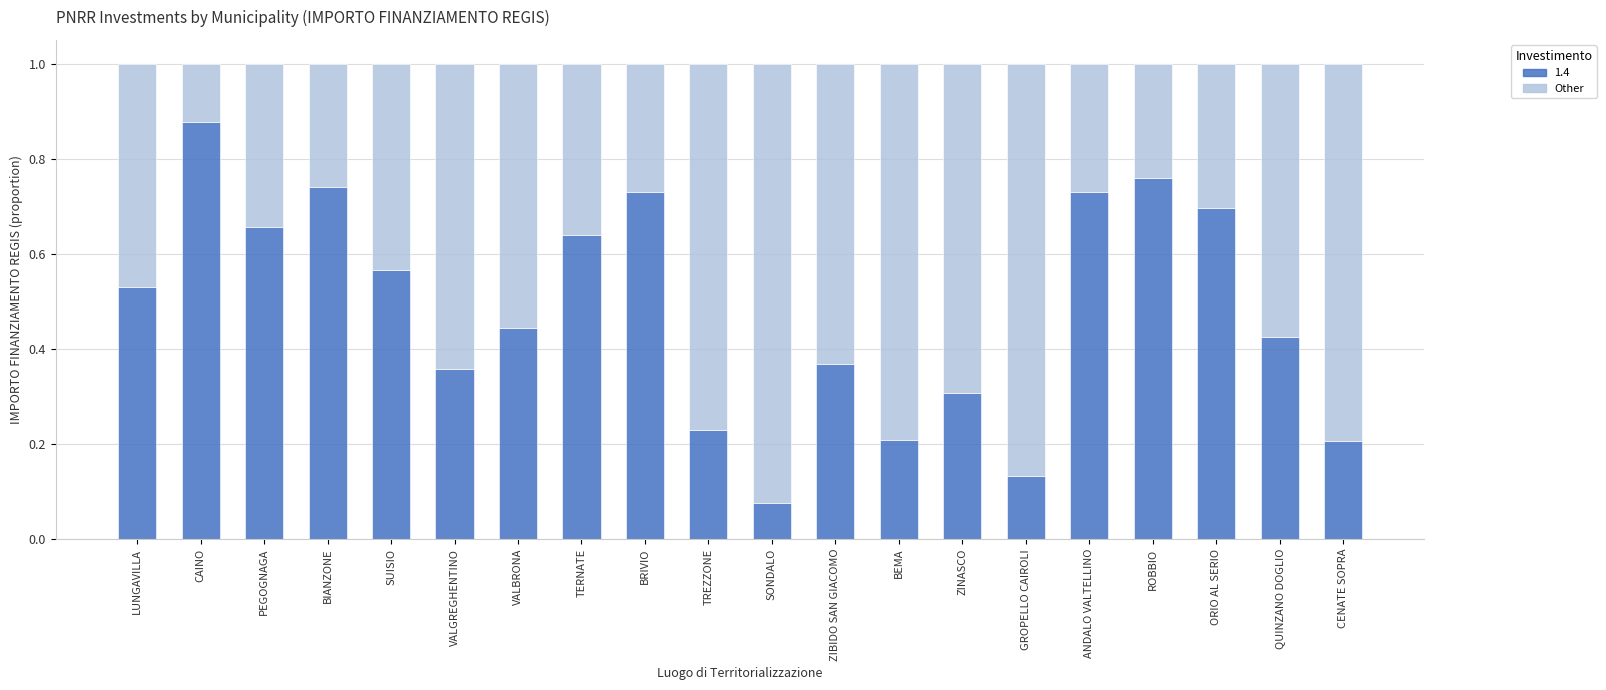

What is the sum of all 1.4 values?

9.7